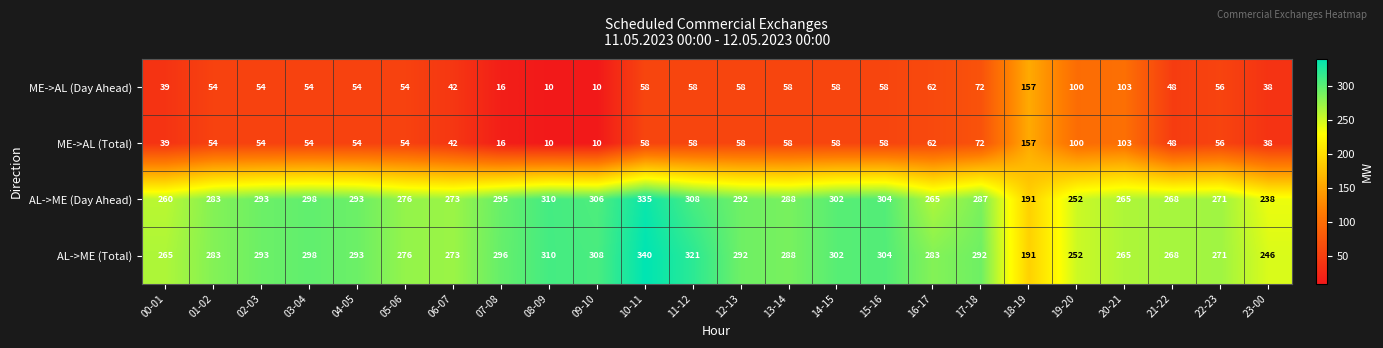

What is the total value across all series at 10-11?

791